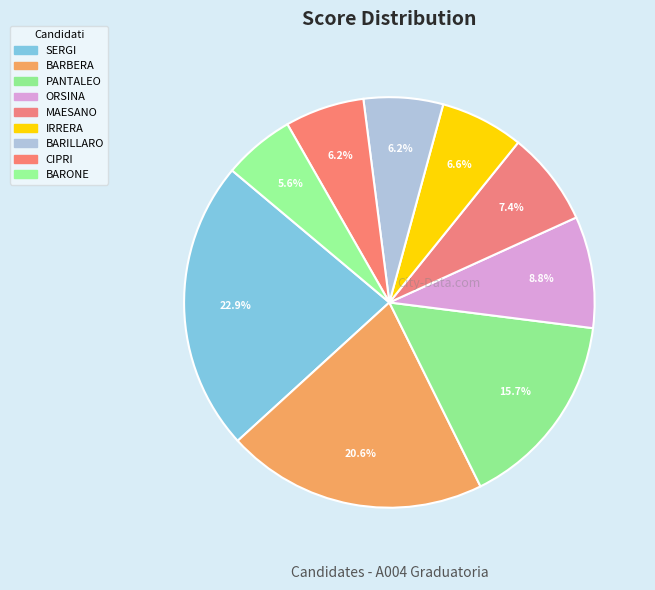

How many segments does this pie chart have?

9